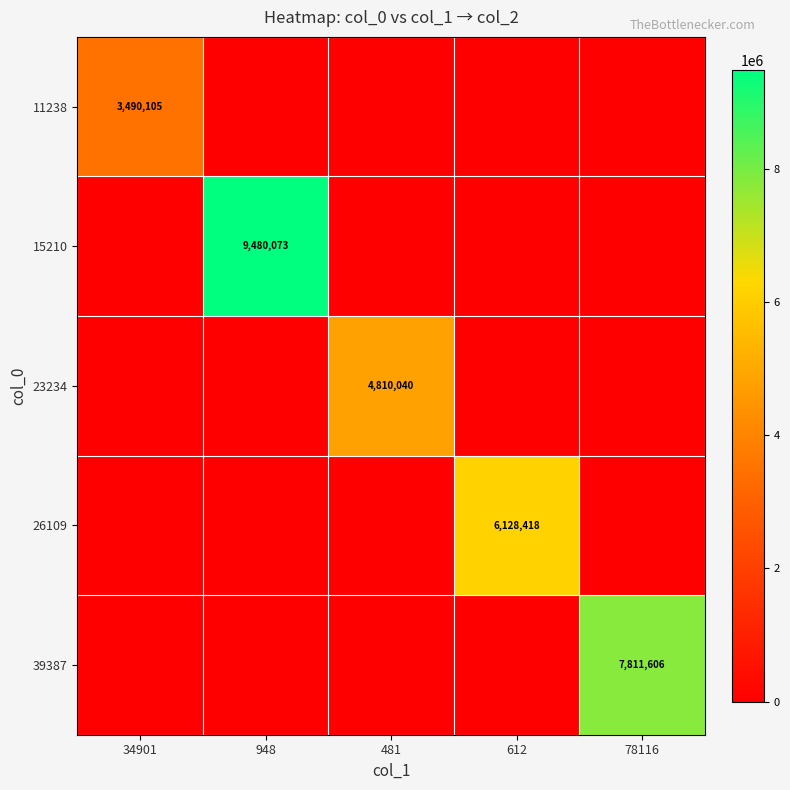

Is it true that 15210 equals 9480073 at 948?

True